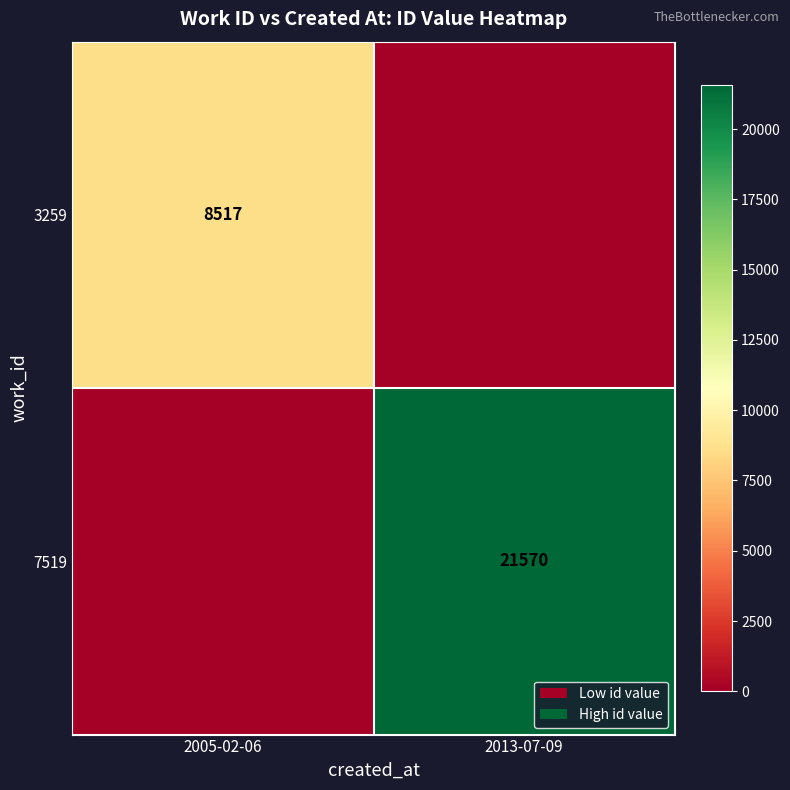

At how many categories does at least one series exceed 21231?

1